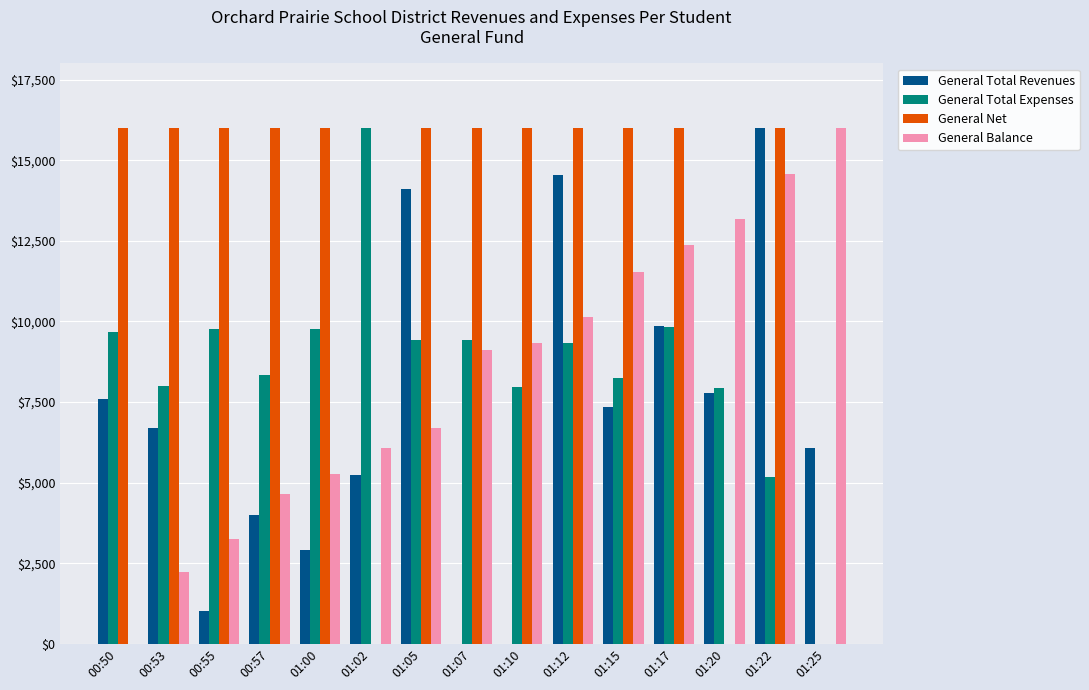

Is the value of General Total Revenues at 01:10 greater than the value of General Balance at 01:17?

No